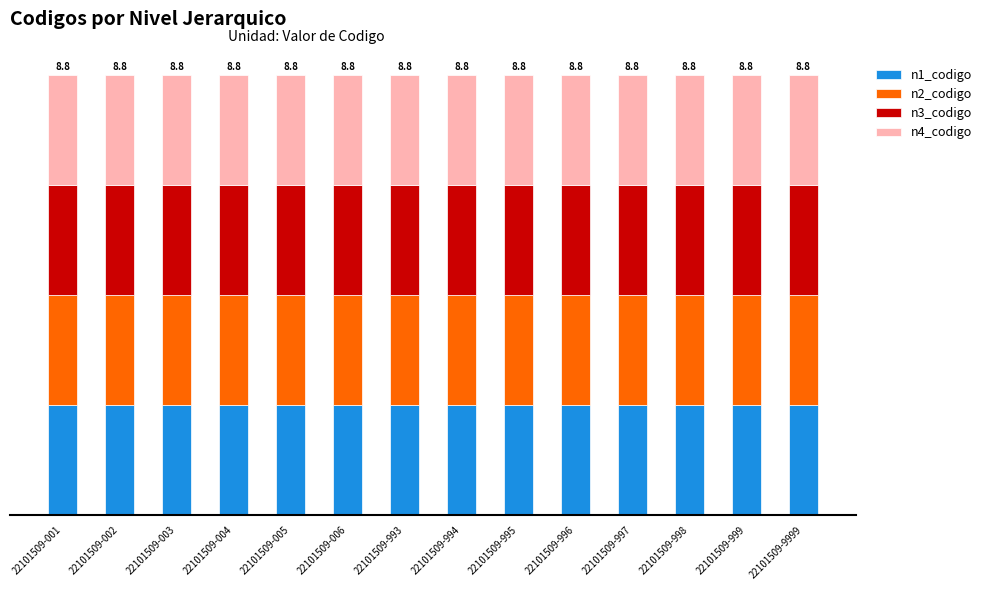

Does the chart contain any negative values?

No